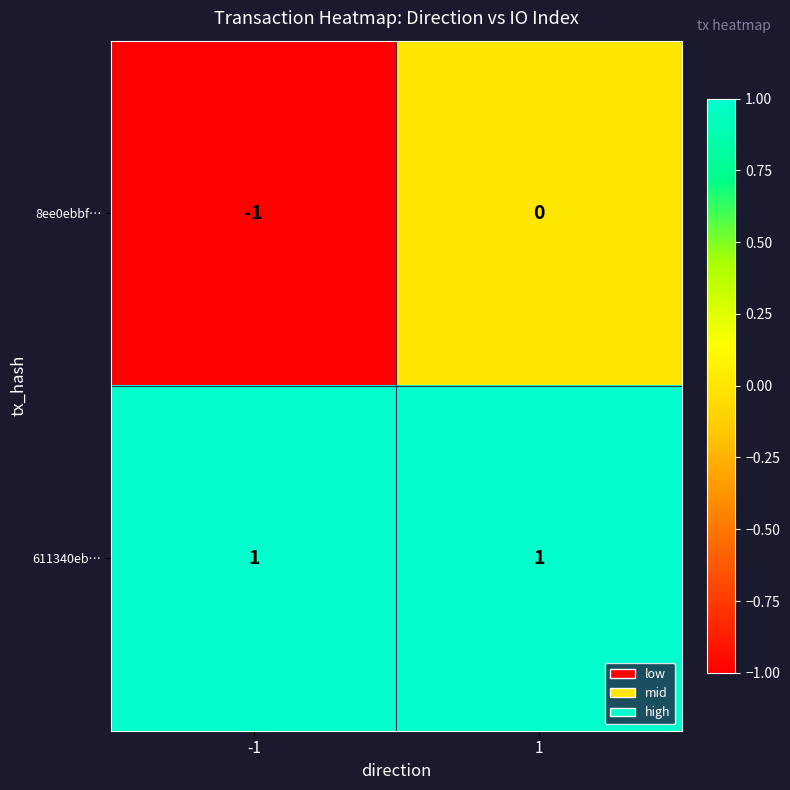

Between -1 and 1, which series saw the biggest shift?

8ee0ebbf…